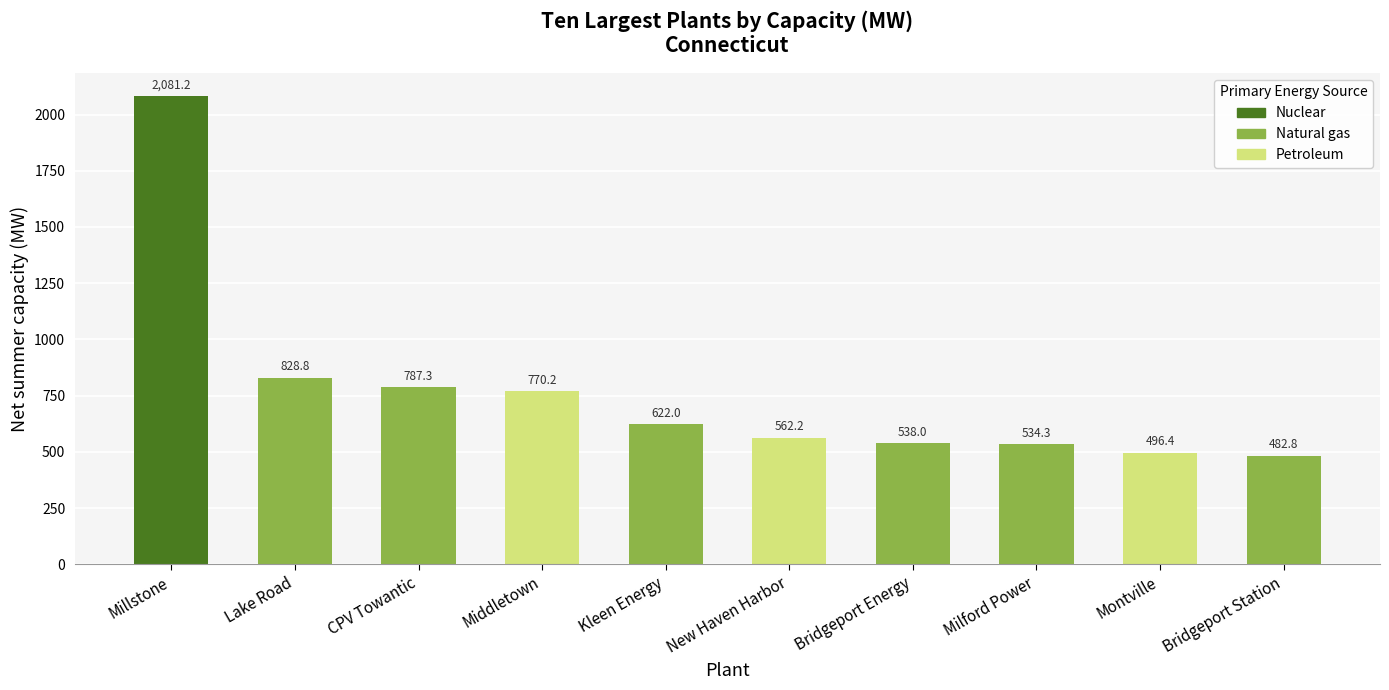

Rank the categories by value from highest to lowest.

Millstone, Lake Road, CPV Towantic, Middletown, Kleen Energy, New Haven Harbor, Bridgeport Energy, Milford Power, Montville, Bridgeport Station